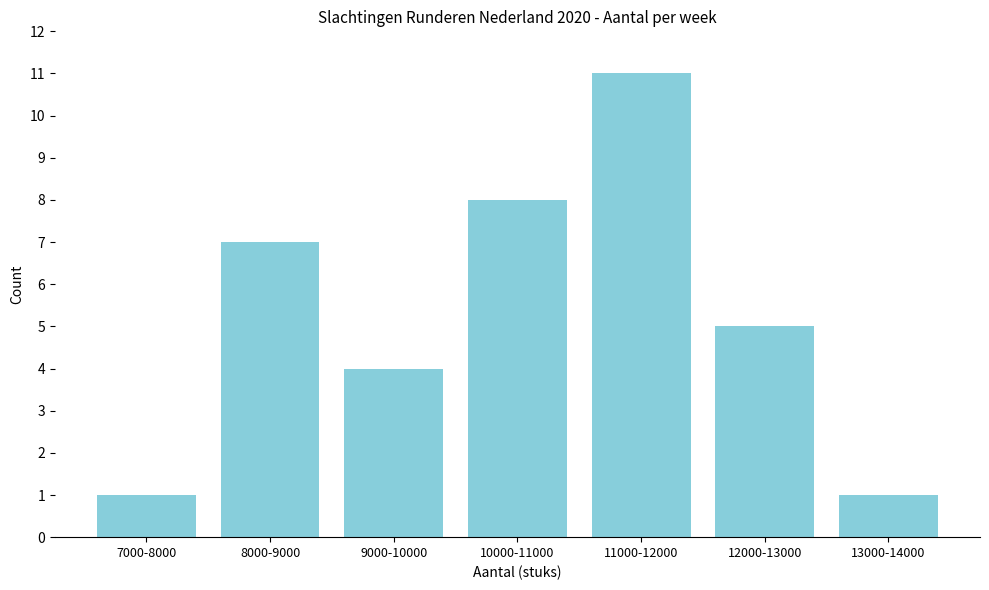

Reading right to left, extract all data points from this chart.

13000-14000=1	12000-13000=5	11000-12000=11	10000-11000=8	9000-10000=4	8000-9000=7	7000-8000=1